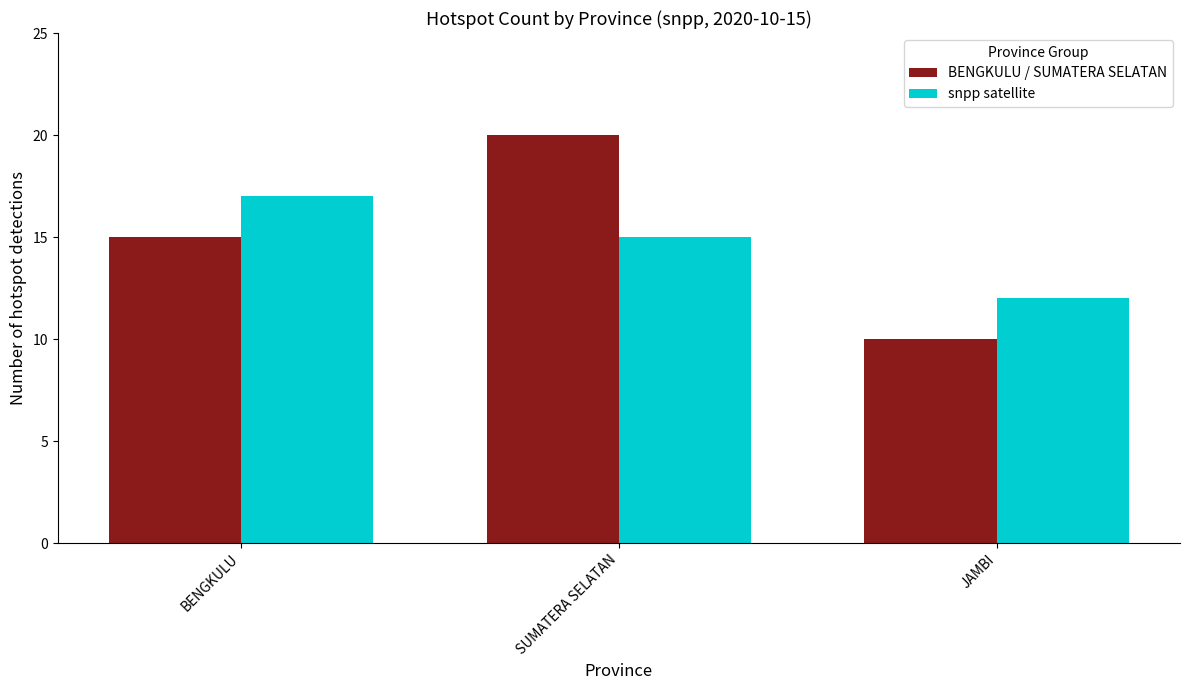

Rank the categories by snpp satellite value from highest to lowest.

BENGKULU, SUMATERA SELATAN, JAMBI